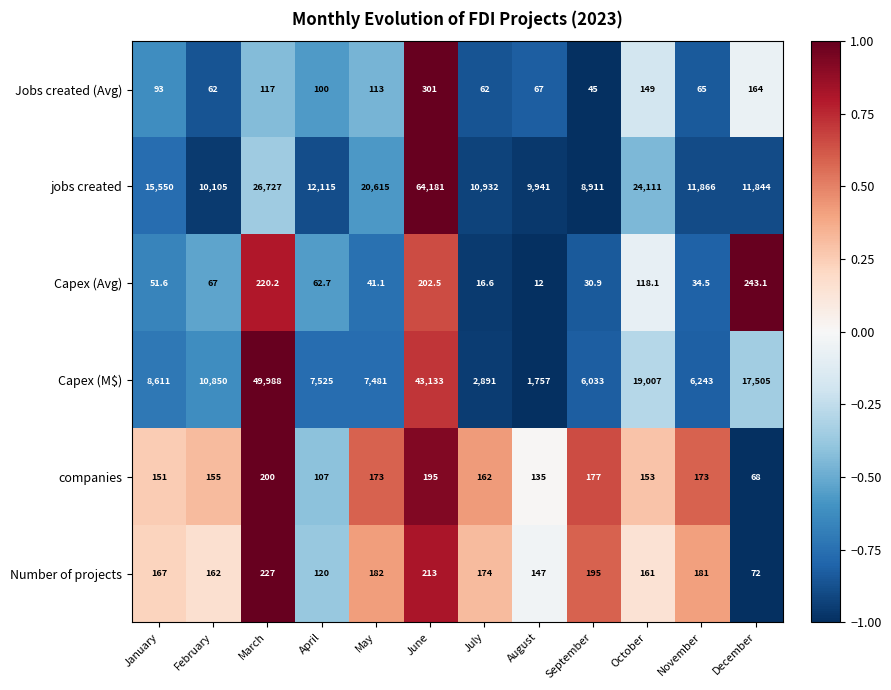

At which category is the sum across all series the highest?

June